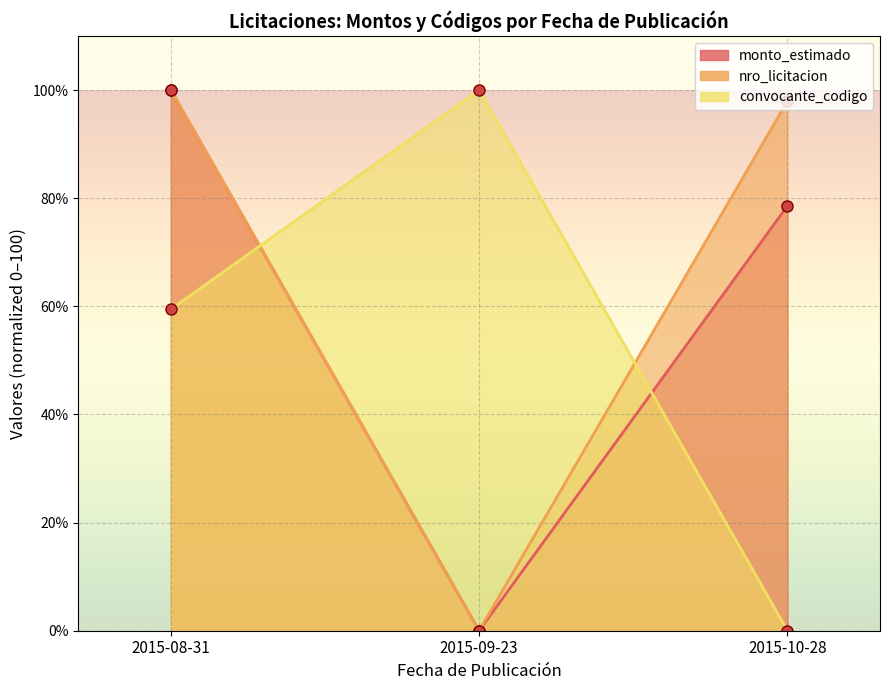

Reading left to right, list all the values displayed in this chart.

monto_estimado: 2015-08-31=100.0	2015-09-23=0.0	2015-10-28=78.6
nro_licitacion: 2015-08-31=100.0	2015-09-23=0.0	2015-10-28=98.0
convocante_codigo: 2015-08-31=59.5	2015-09-23=100.0	2015-10-28=0.0